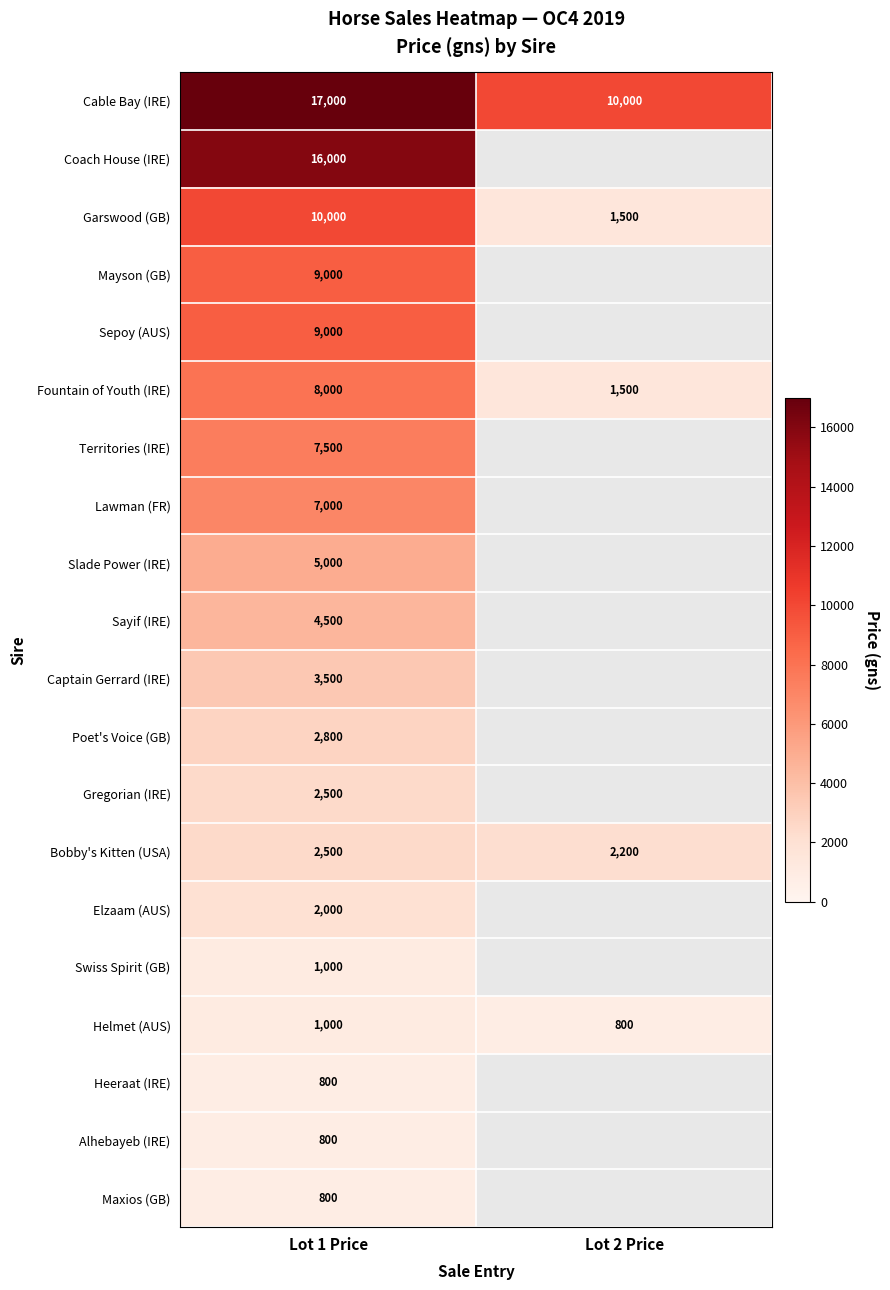

True or false: Mayson (GB) has a value of 4338 at Lot 1 Price.

False